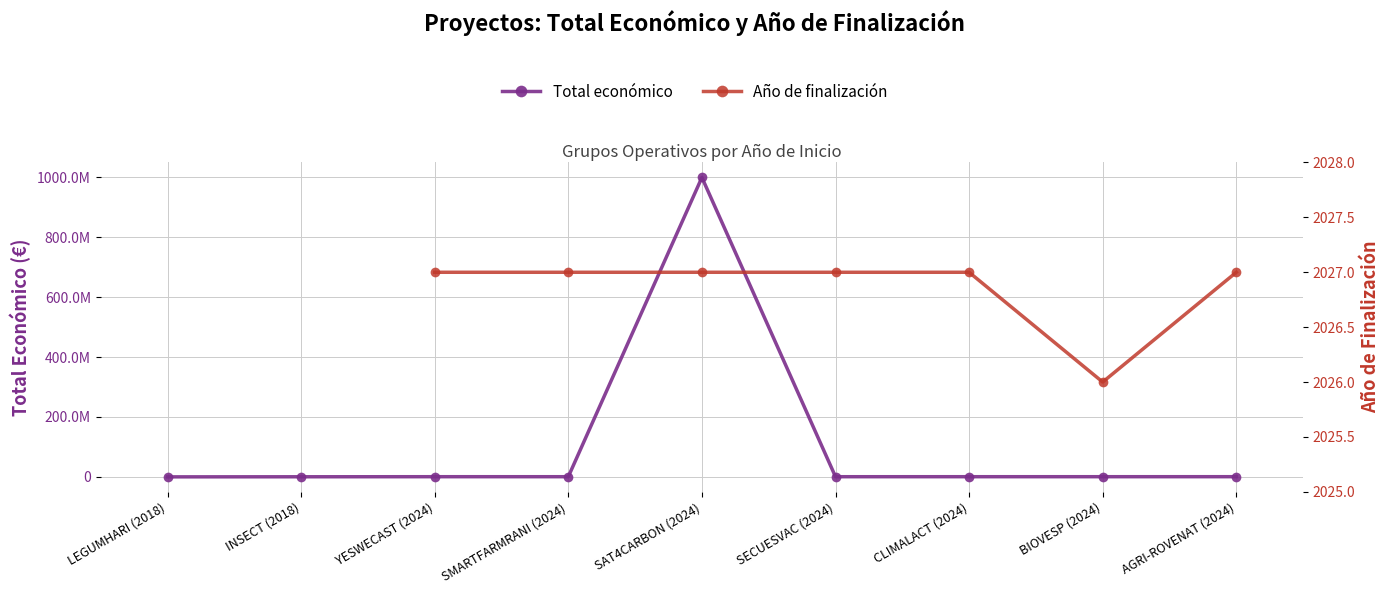

Which label corresponds to the smallest value in the chart?

LEGUMHARI (2018)